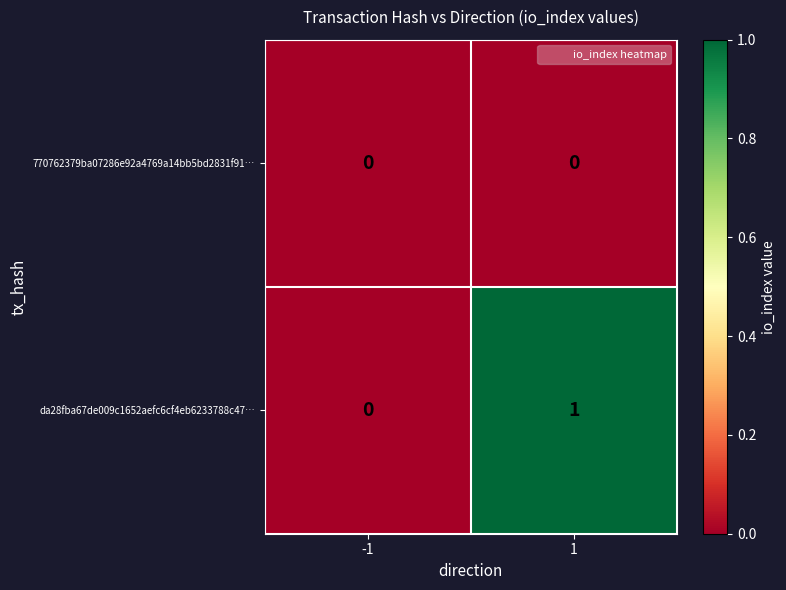

Rank the categories by da28fba67de009c1652aefc6cf4eb6233788c47… value from highest to lowest.

1, -1